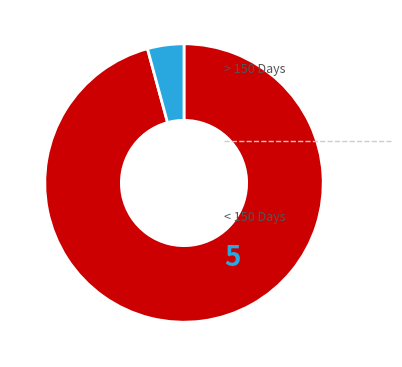

Does any single category account for the majority?

Yes